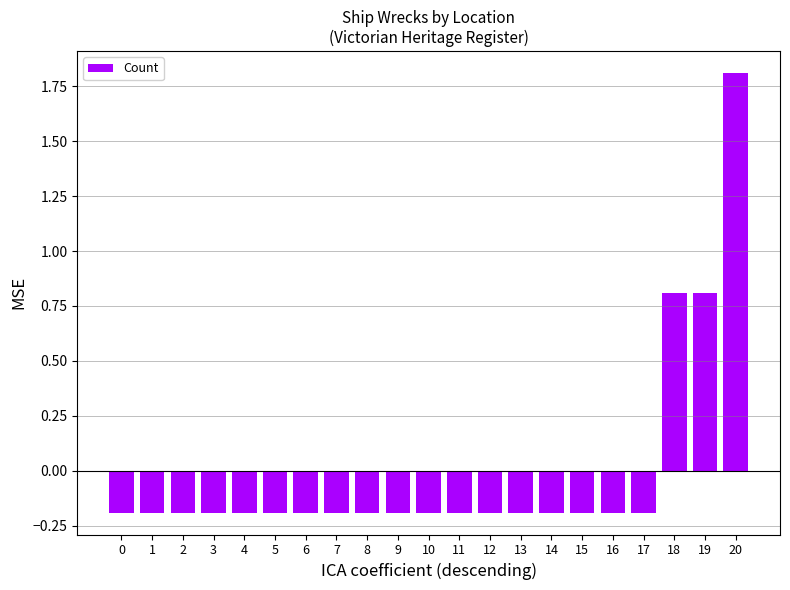

Count the number of values greater than 0.

3